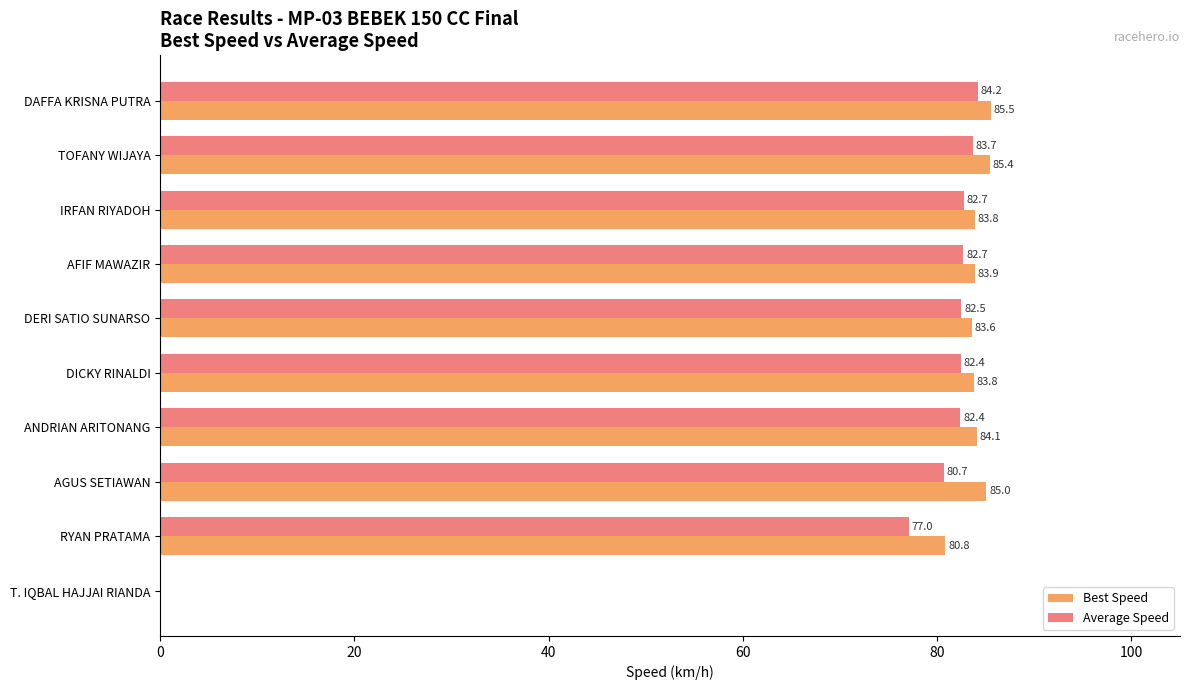

Which series changed the most between IRFAN RIYADOH and AGUS SETIAWAN?

Average Speed